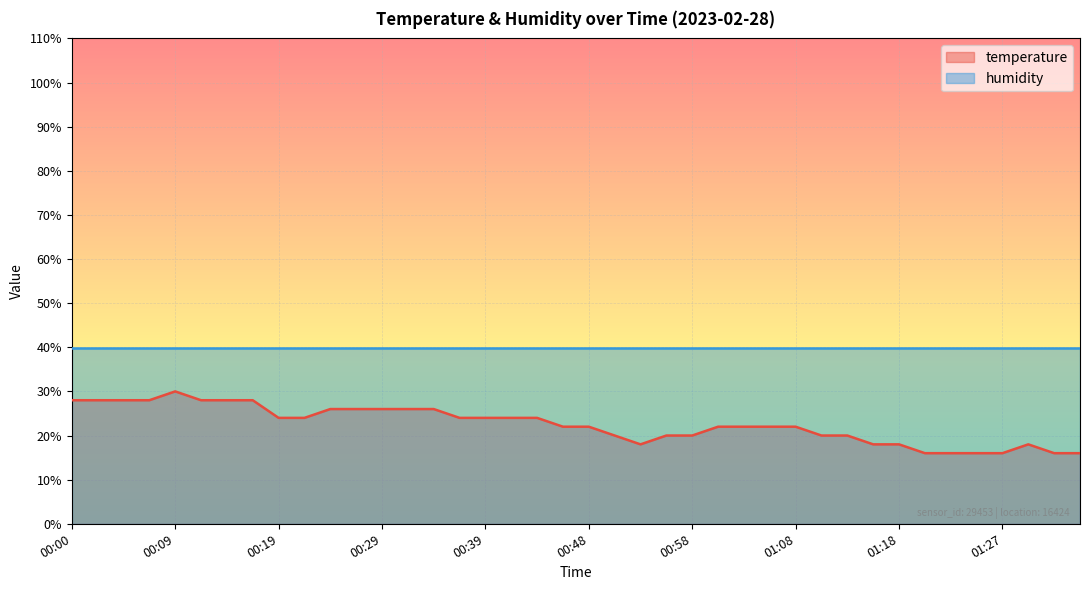

At which label does the data first exceed 22?

00:00